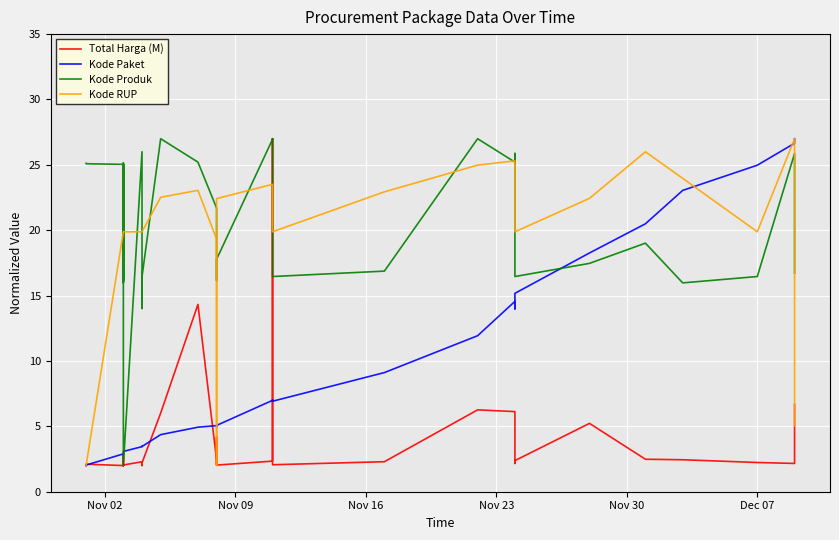

True or false: Kode Produk and Kode RUP intersect in this chart.

True